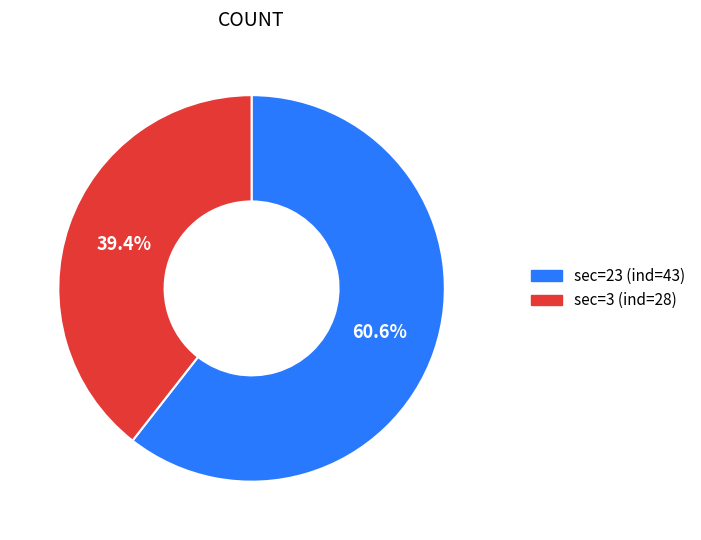

Is there any slice that represents more than half of the pie?

Yes